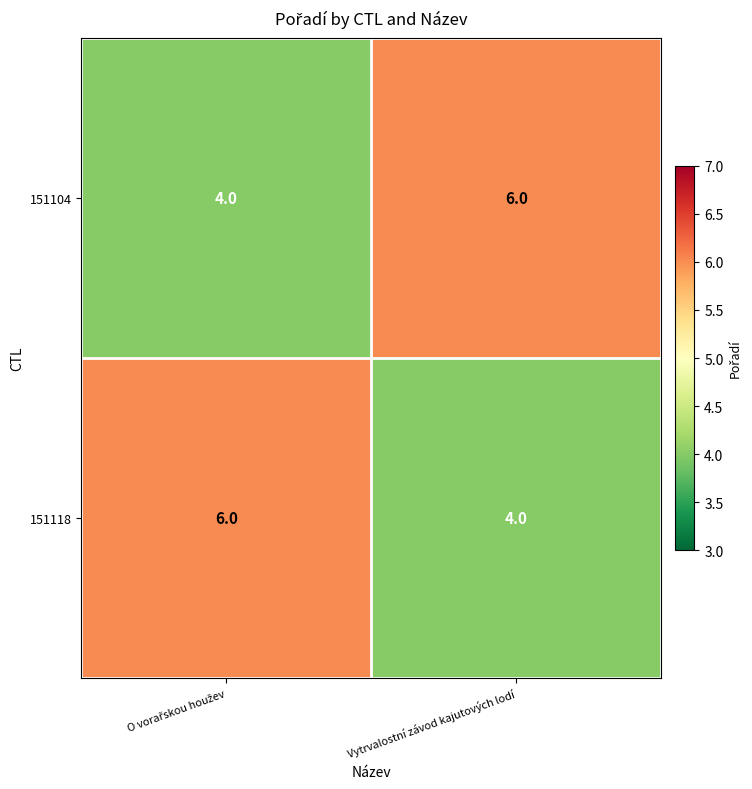

Reading left to right, extract all data points from this chart.

151104: 4	6
151118: 6	4